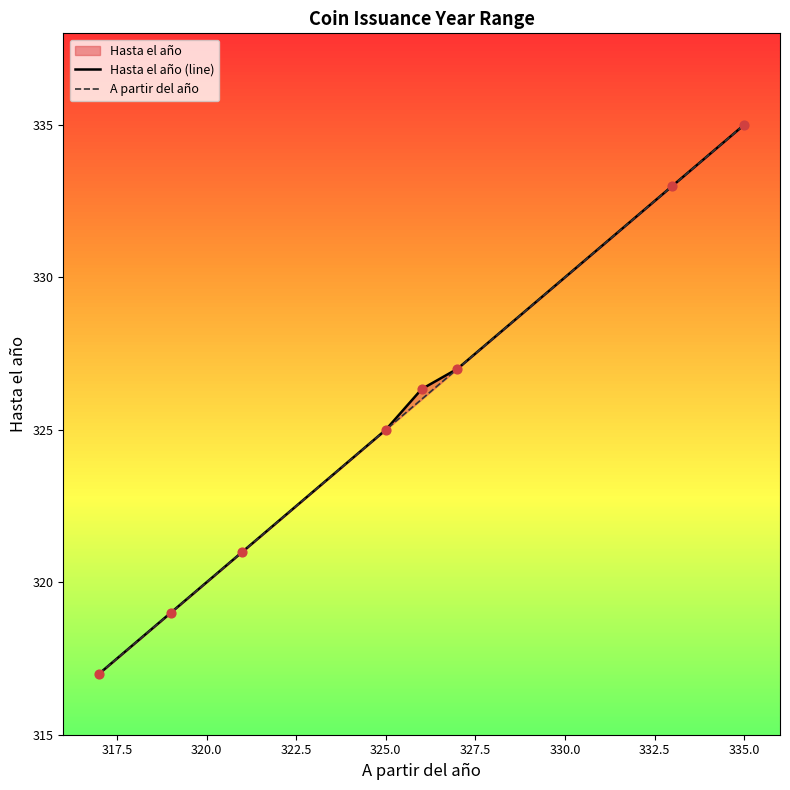

Which series has the largest total across all categories?

Hasta el año (line)